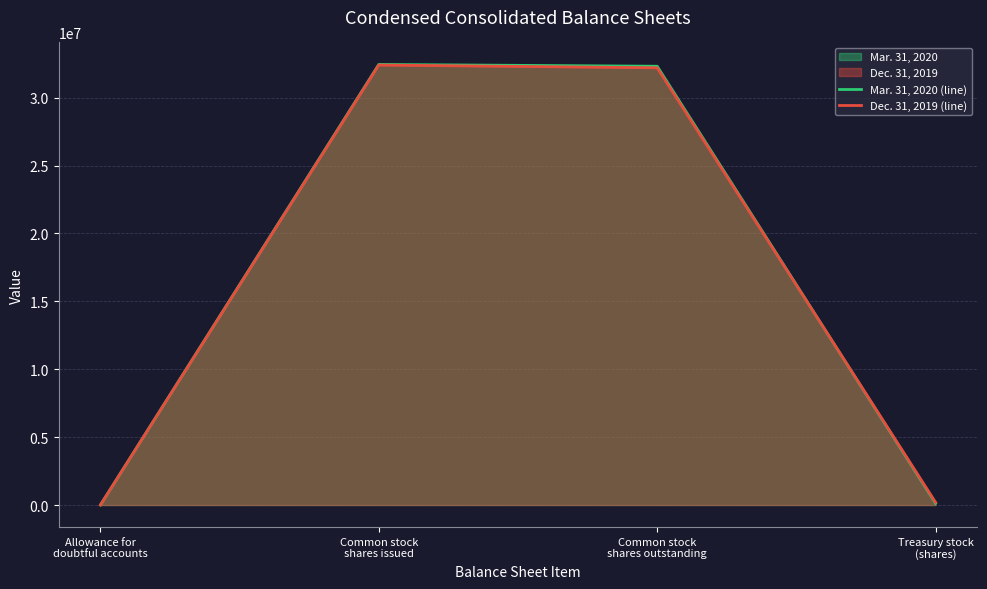

What is the label of the 1st point from the left?

Allowance for
doubtful accounts